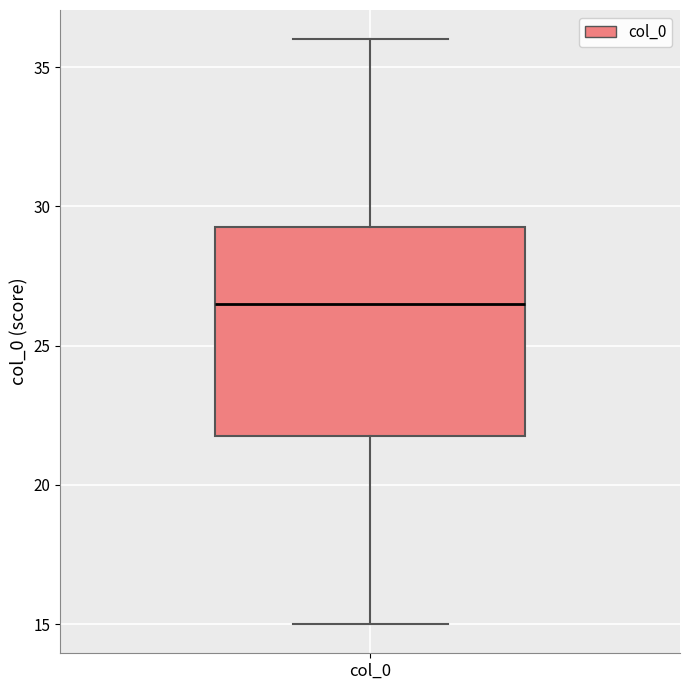

Where is the lower edge of the box for col_0 on the y-axis? The values are not printed on the chart, so give them approximately, as read against the axis.

22.0